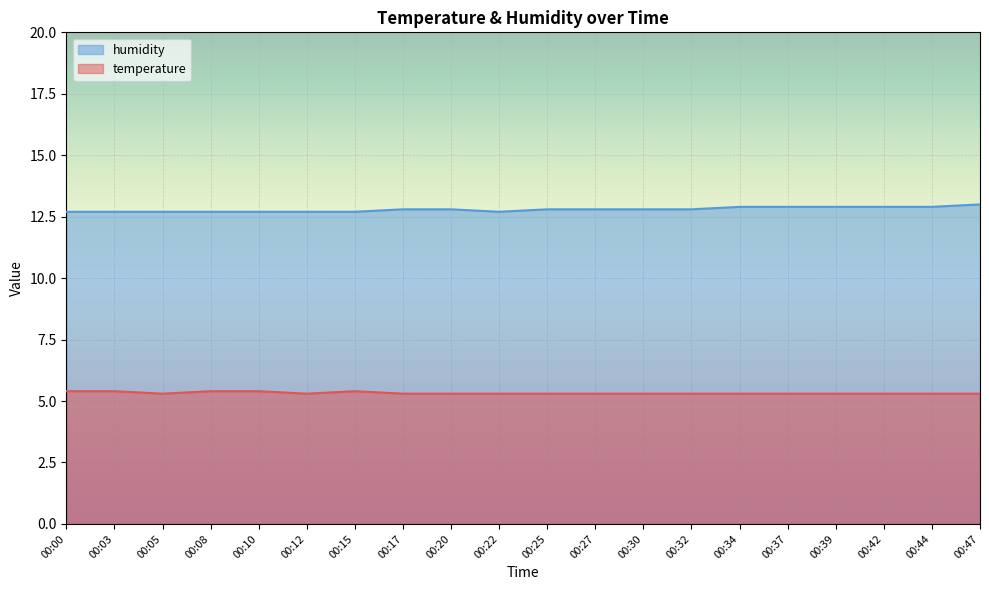

How many lines are shown in the chart?

2